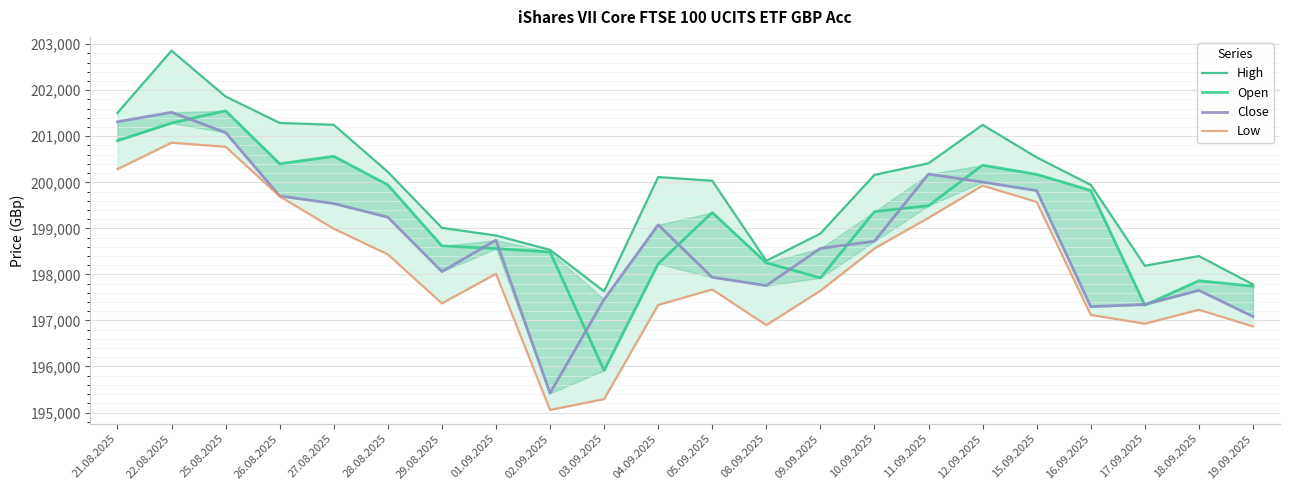

Reading left to right, transcribe all the data shown in this chart.

High: 201508	202859	201865	201290	201250	200227	199011	198845	198533	197632	200114	200034	198295	198887	200162	200414	201248	200542	199945	198188	198398	197782
Open: 200904	201286	201554	200403	200566	199945	198619	198561	198485	195914	198230	199344	198251	197925	199363	199493	200372	200173	199823	197332	197863	197744
Close: 201316	201521	201081	199703	199539	199243	198061	198744	195418	197457	199077	197937	197757	198565	198720	200179	200005	199820	197299	197348	197653	197084
Low: 200285	200861	200772	199696	198992	198436	197370	198013	195055	195292	197336	197673	196898	197645	198563	199229	199928	199574	197121	196929	197232	196870